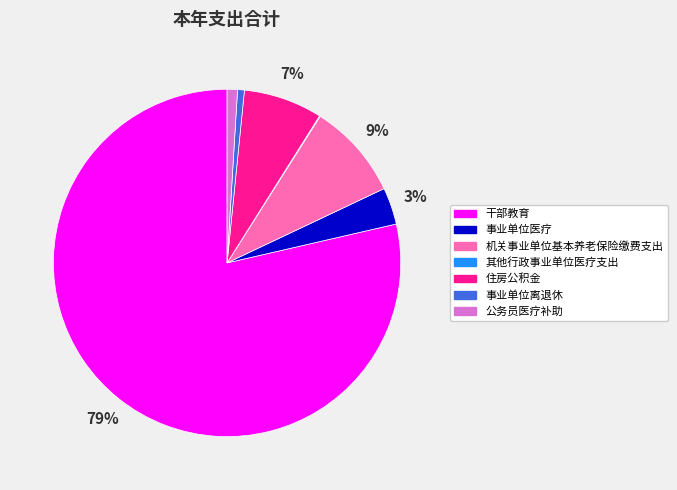

Which category accounts for the majority?

干部教育